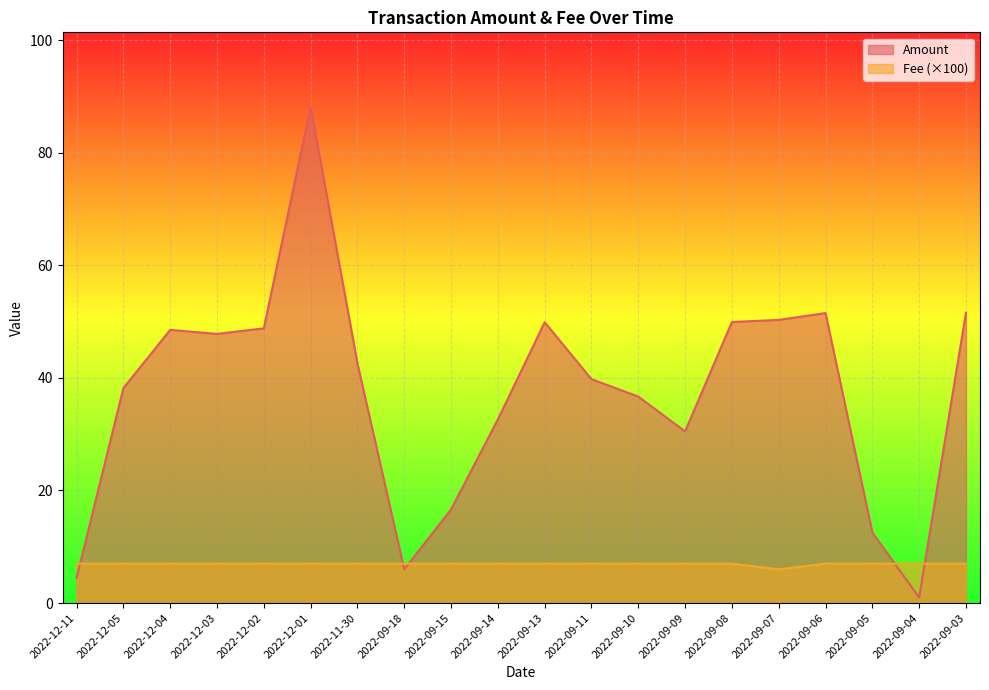

List the series in order of their peak value, lowest first.

Fee (×100), Amount